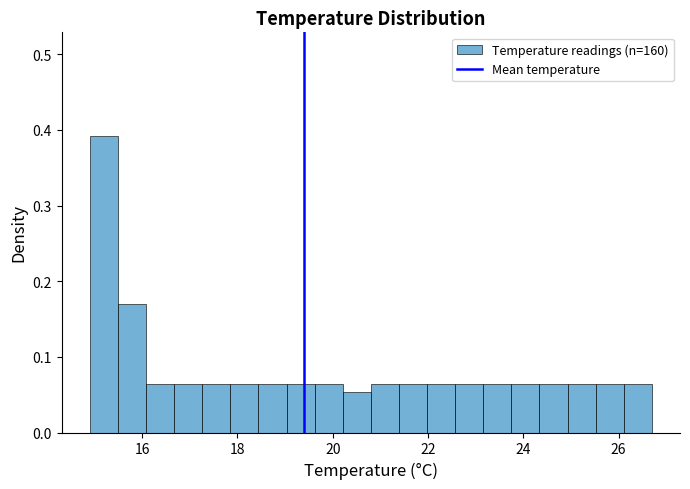

Read against the x-axis, roughly where is the centre of the tallest bar?

15.2